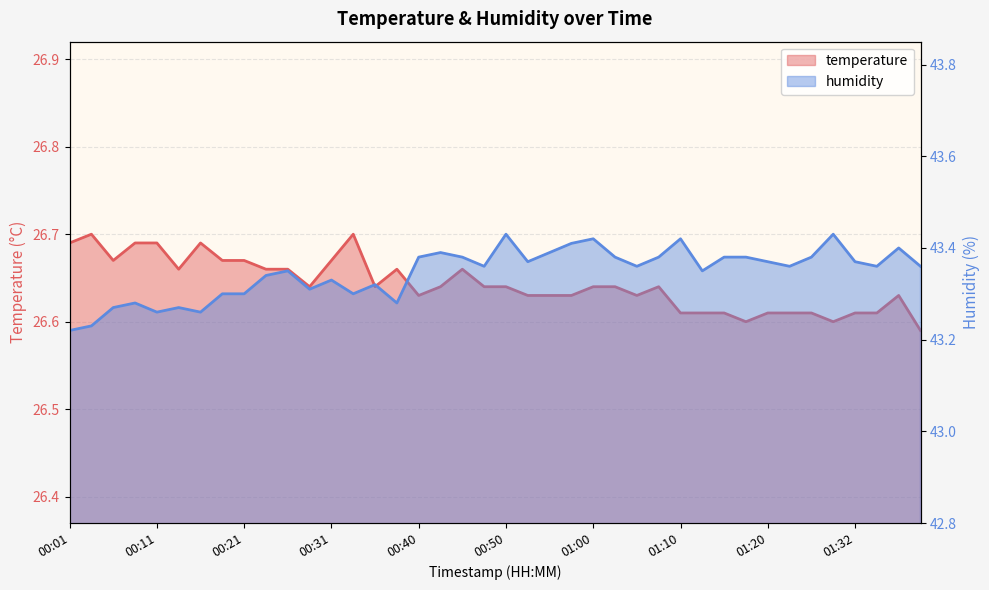

True or false: humidity and temperature cross at least once.

False